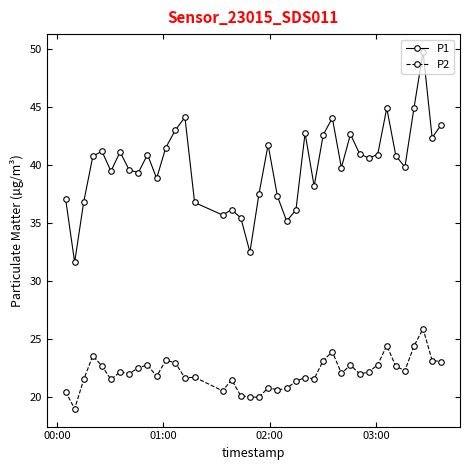

Rank the series by their average value, from lowest to highest.

P2, P1